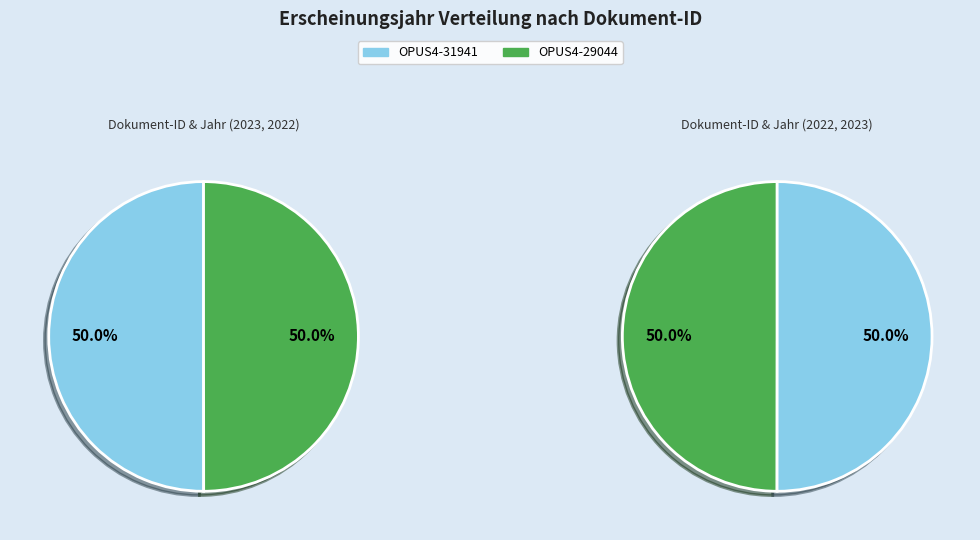

Which has a higher value, OPUS4-29044 or OPUS4-31941?

OPUS4-31941